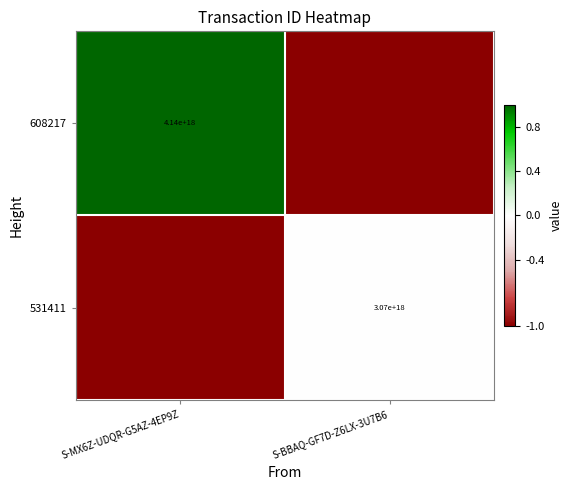

At which category is the sum across all series the highest?

S-MX6Z-UDQR-G5AZ-4EP9Z